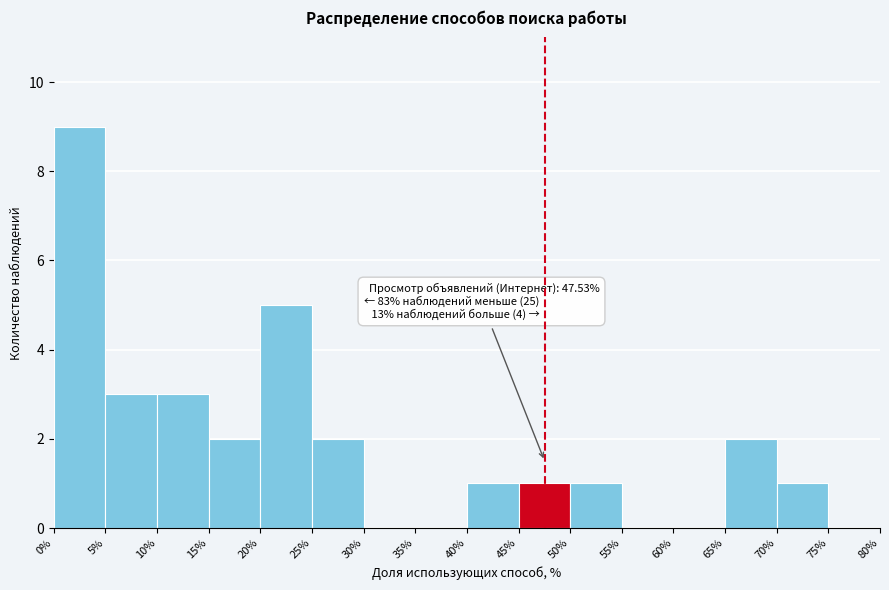

Over which range of the x-axis is the bar tallest?

0% to 5%